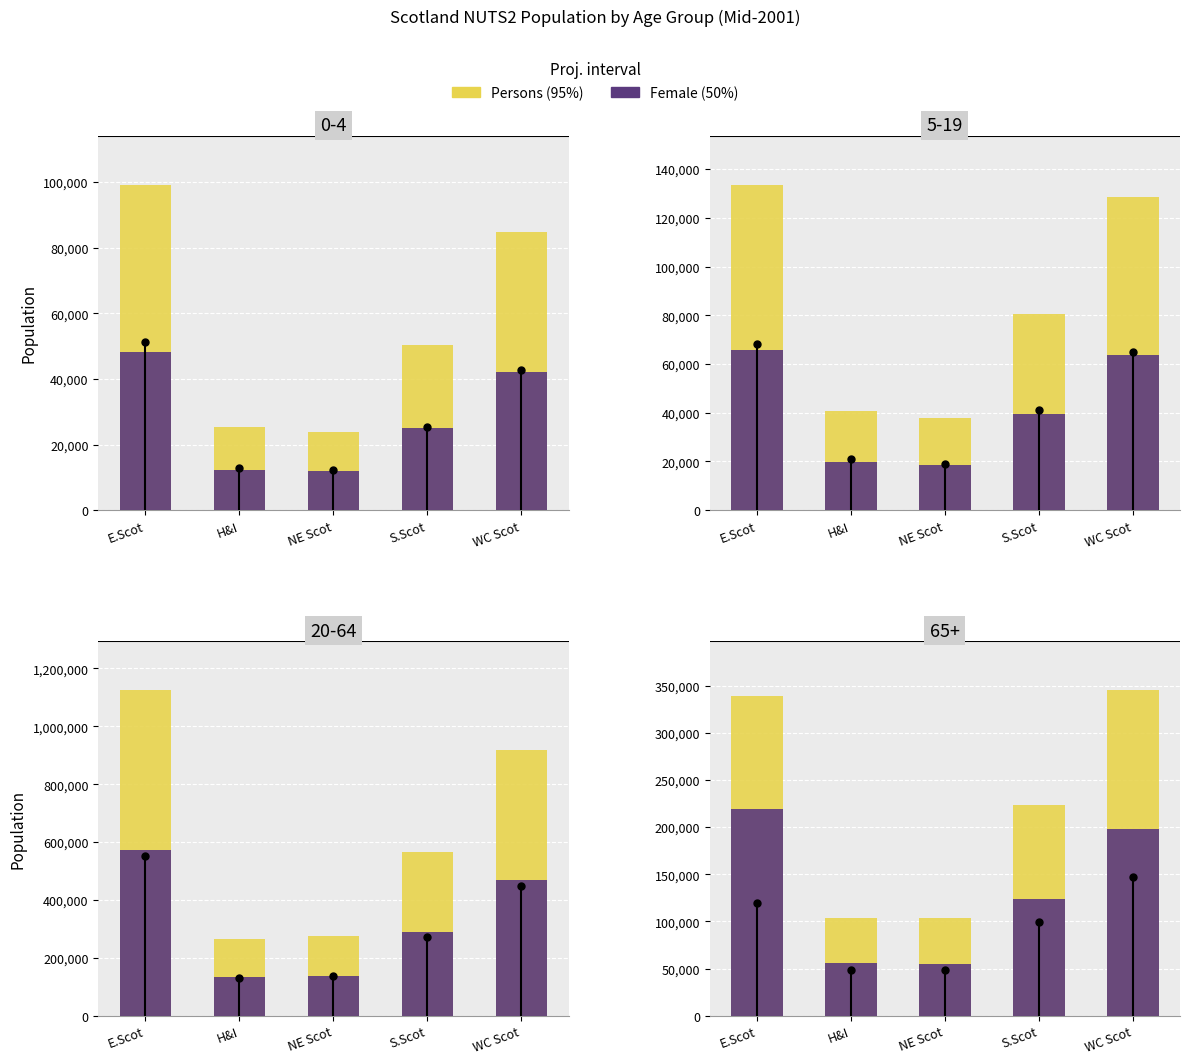

List the labels in order of 50% value, smallest first.

NE Scot, H&I, S.Scot, WC Scot, E.Scot